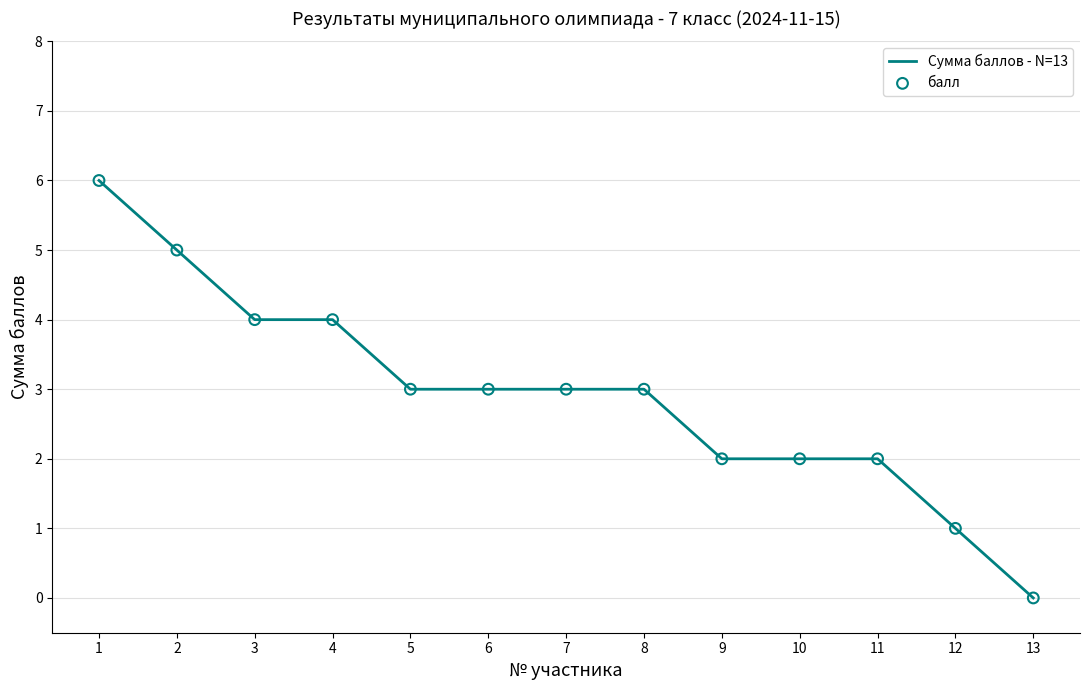

True or false: the data shows 2 at 10.

True